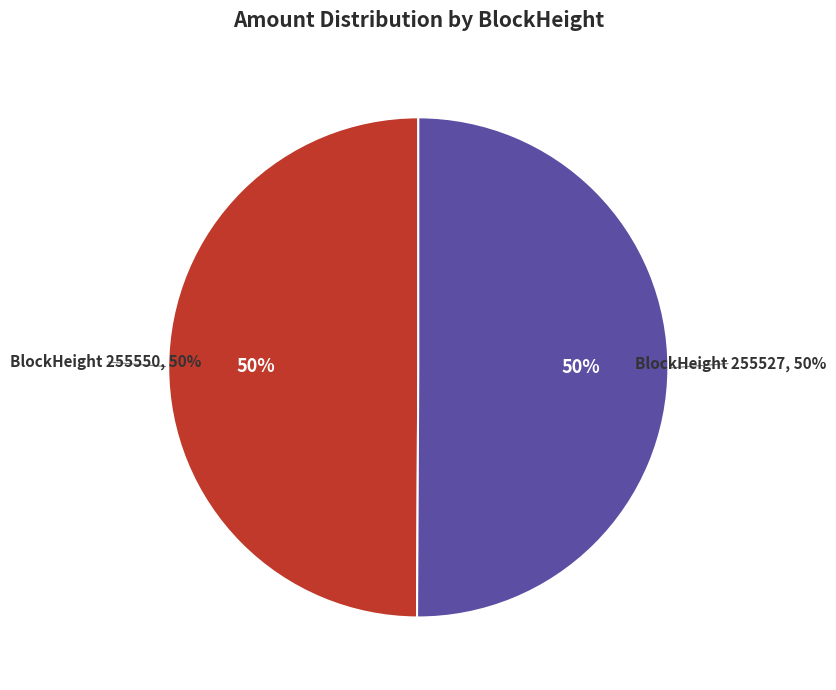

Does any single category account for the majority?

Yes